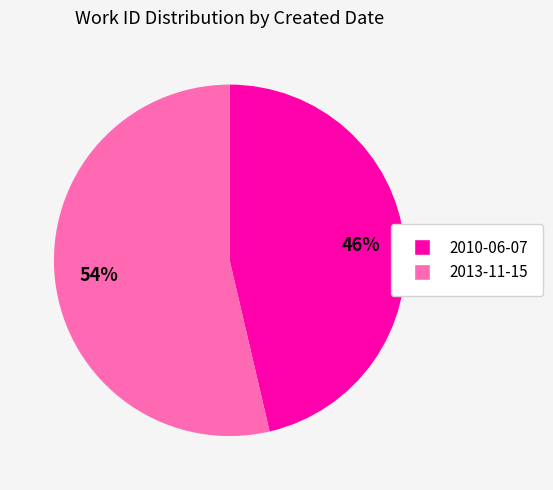

Is it true that 2013-11-15 is 67% of the pie?

False